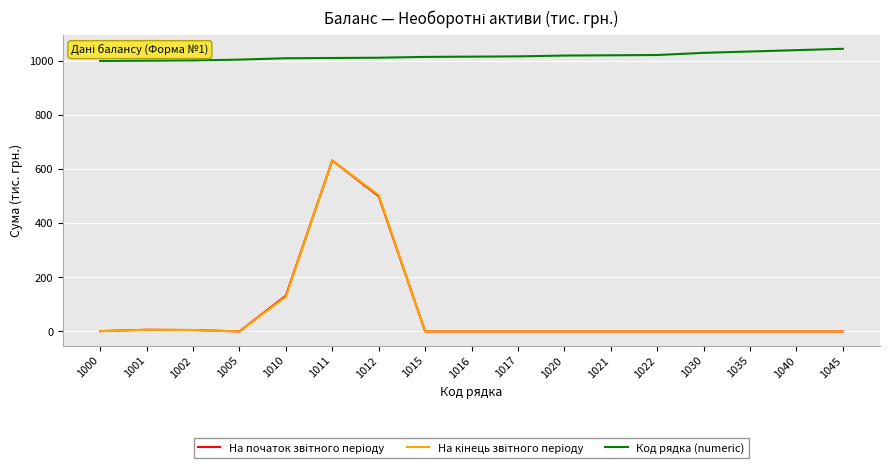

At which category is the sum across all series the highest?

1011